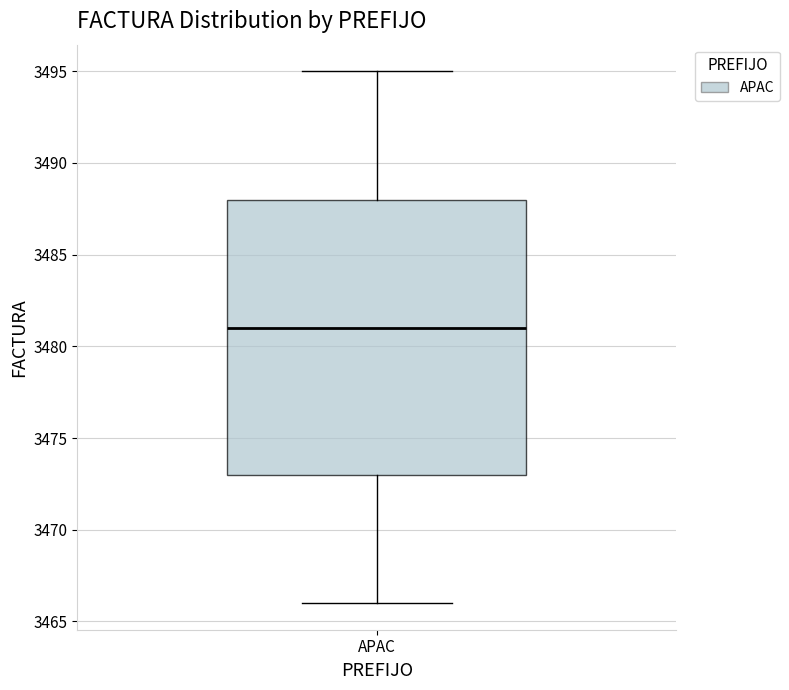

Read this box plot against the y-axis: the position of the median line, the range covered by the box, and the ends of both whiskers. The values are not printed on the chart, so give them approximately, as read against the axis.

median 3481, box 3473 to 3488, whiskers 3466 to 3495